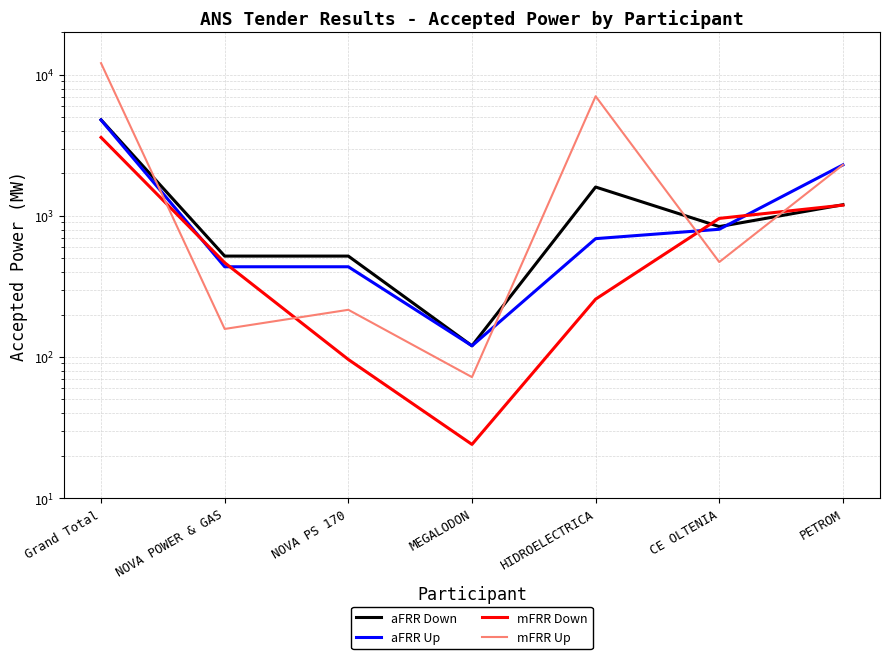

Which series changed the most between Grand Total and PETROM?

mFRR Up